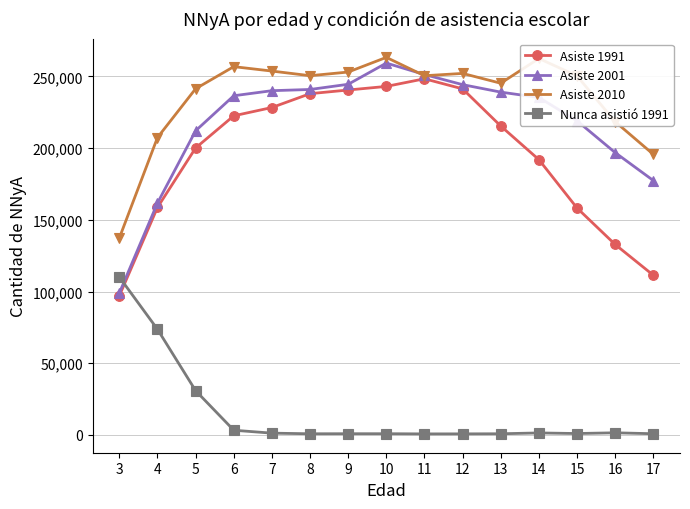

The value of Asiste 2010 at 6 is 355681. True or false?

False